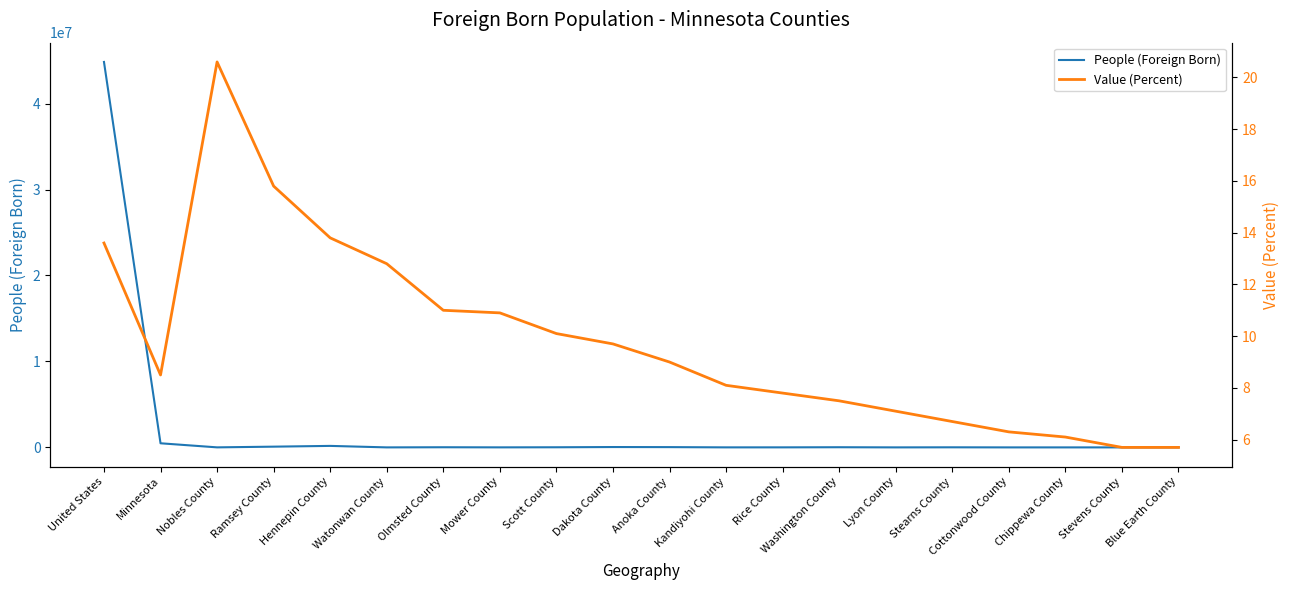

What is the spread (max minus min) of values at Cottonwood County?

717.7